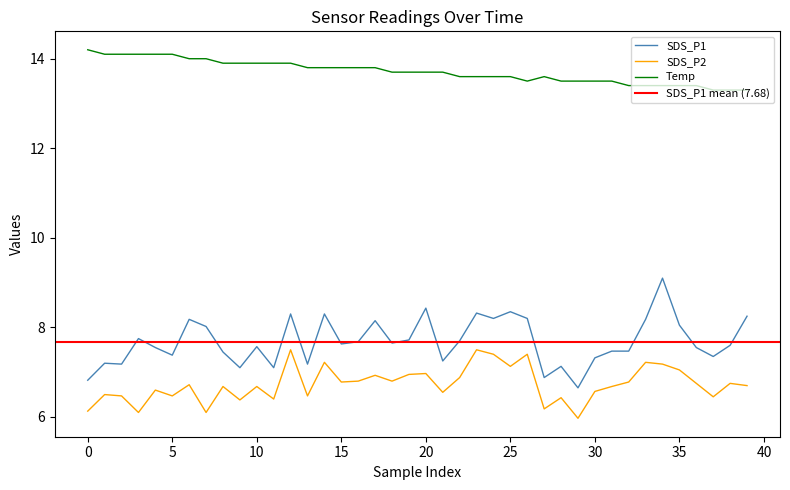

Is it true that SDS_P1 equals 5.3 at 33?

False